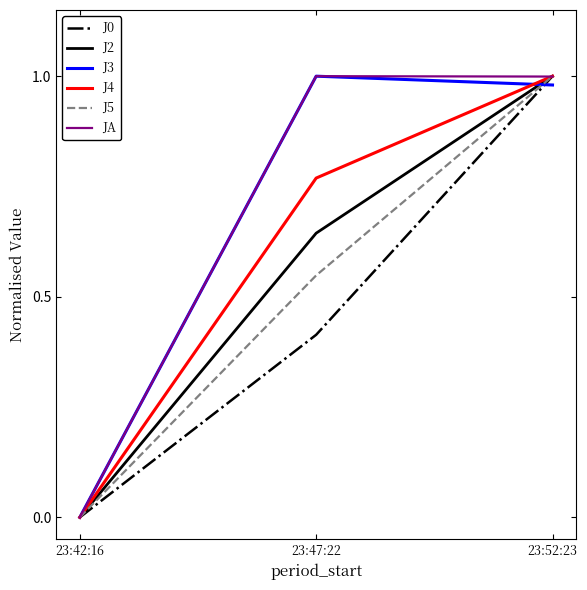

At which category does the chart reach its minimum across all series?

23:42:16